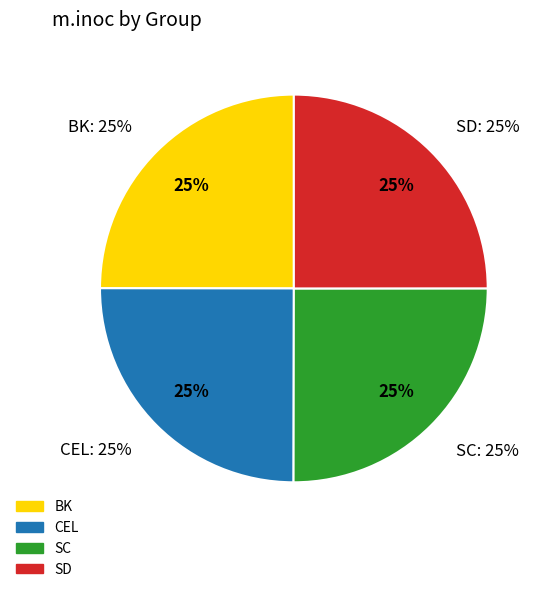

Do CEL_6 and SD_12 together represent more than half of the pie?

No